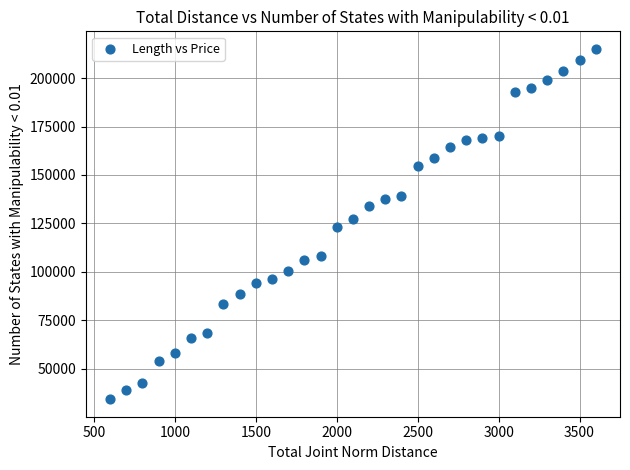

What is the range of Y values (max minus min)?

180859.2